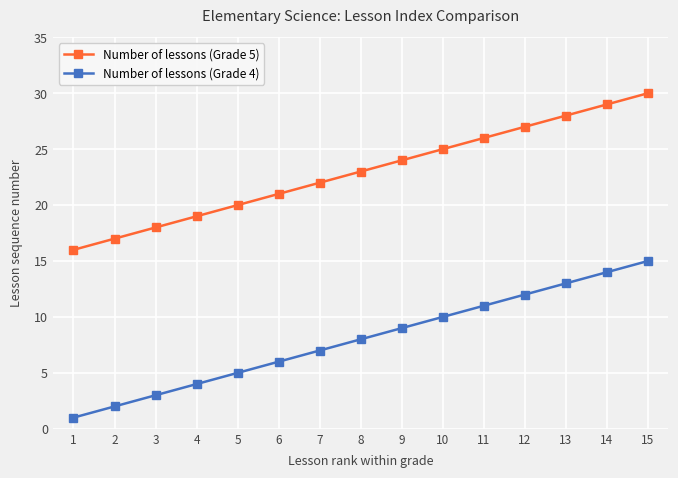

What is the sum of all Number of lessons (Grade 4) values?

120